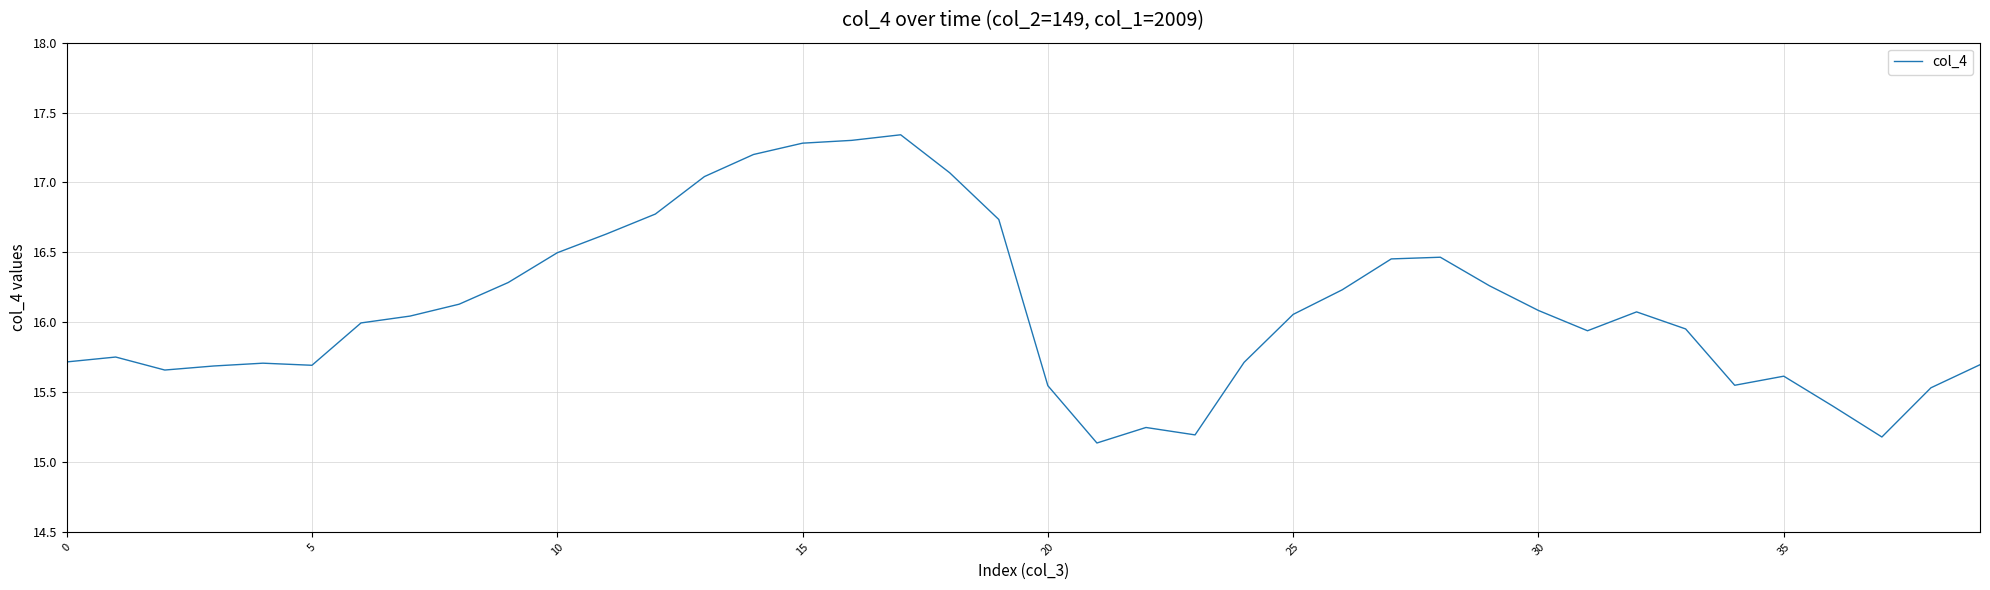

What is the difference between the maximum and minimum values?

2.2